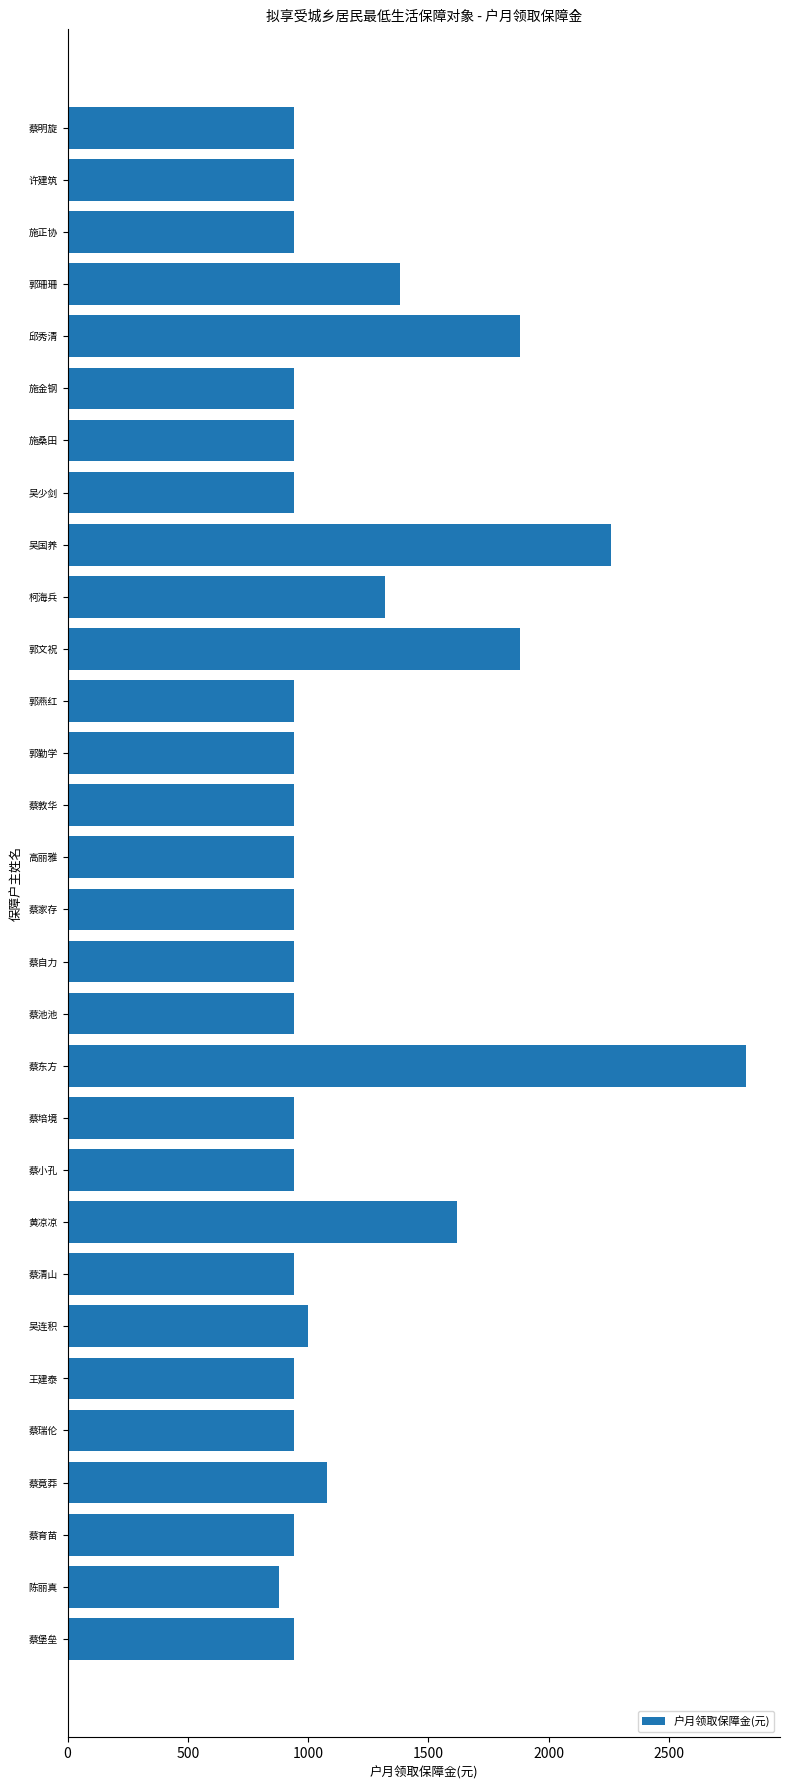

Which has a higher value, 蔡东方 or 蔡池池?

蔡东方